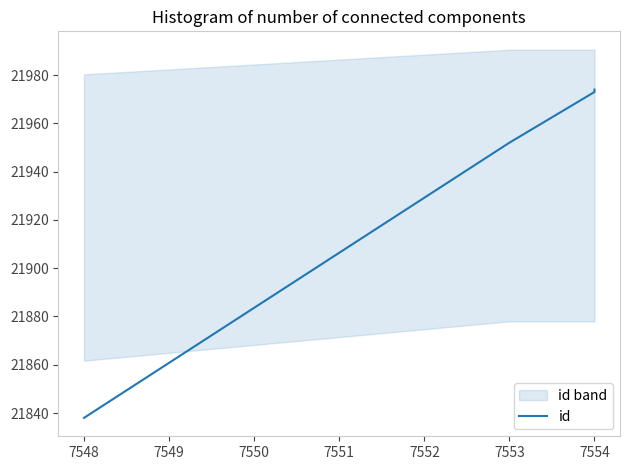

Between 7553 and 7554, which is larger?

7554